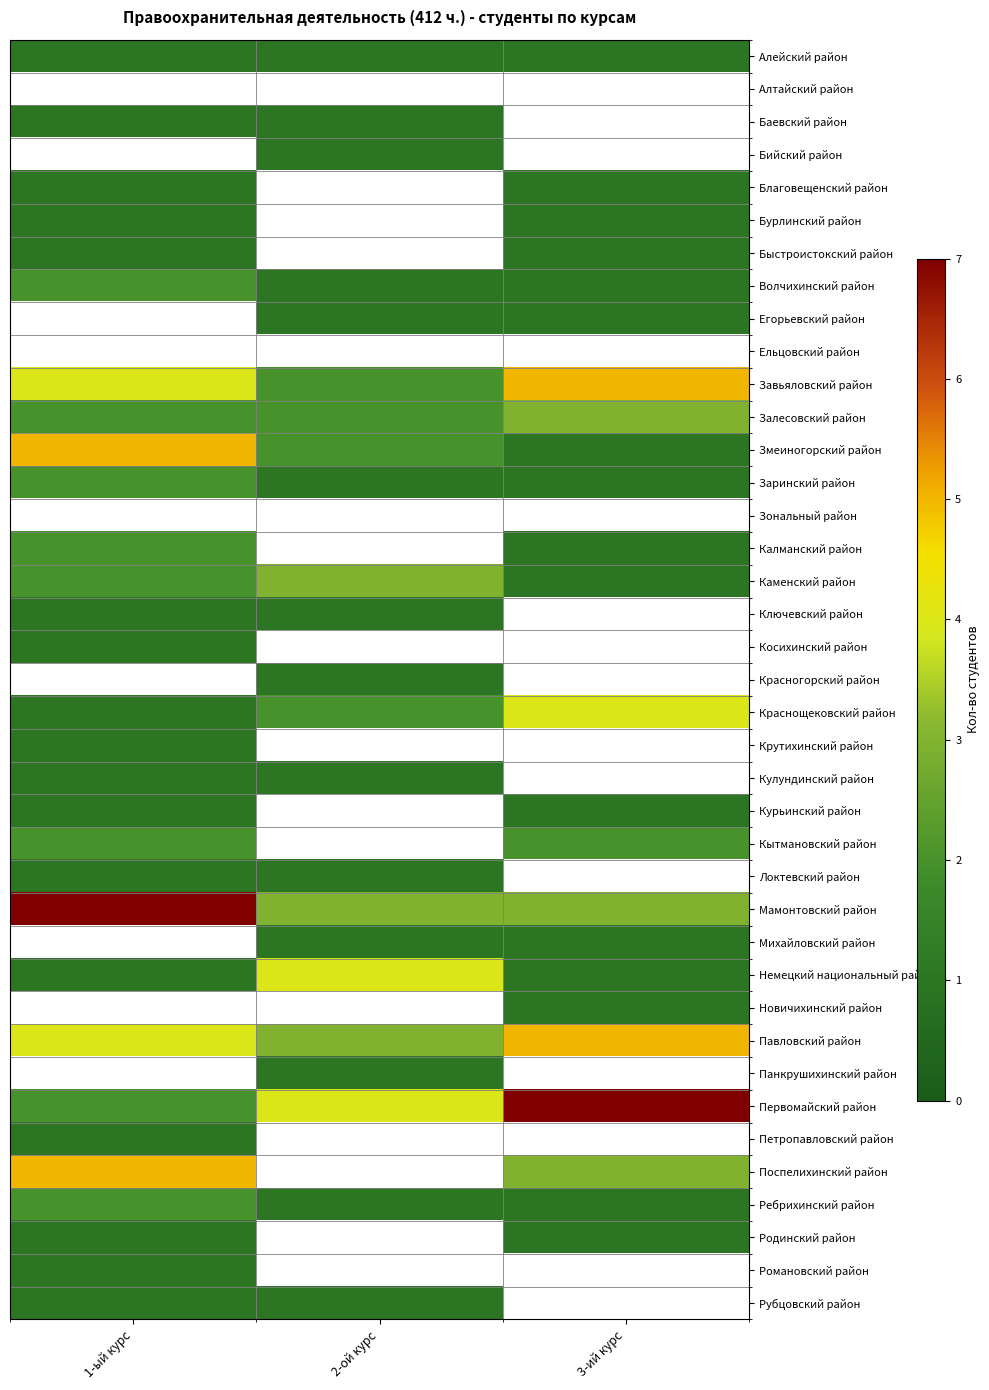

At which category does the chart reach its minimum across all series?

1-ый курс